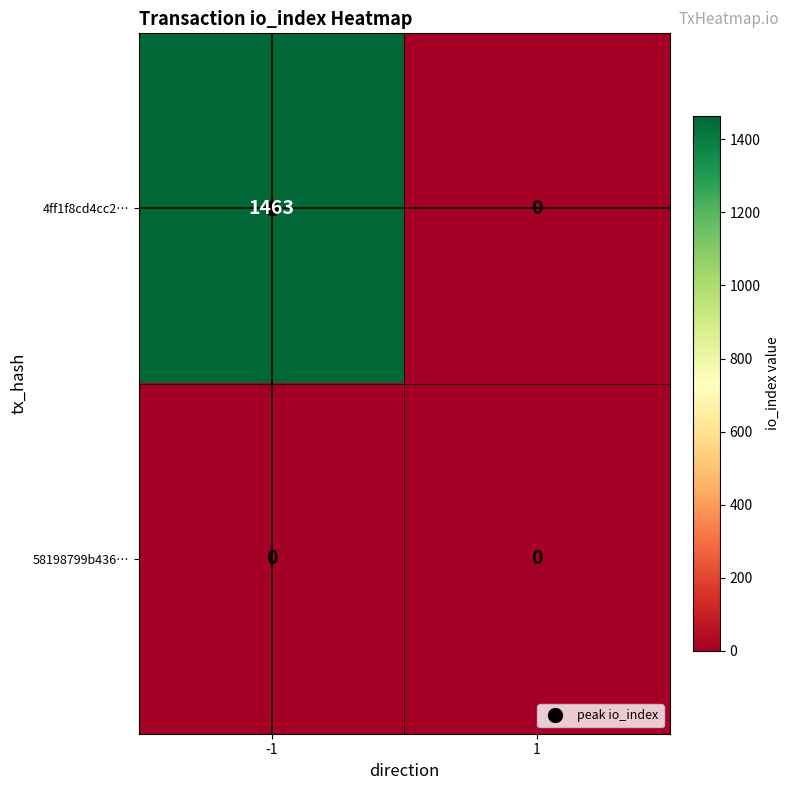

How many categories are shown in the chart?

2